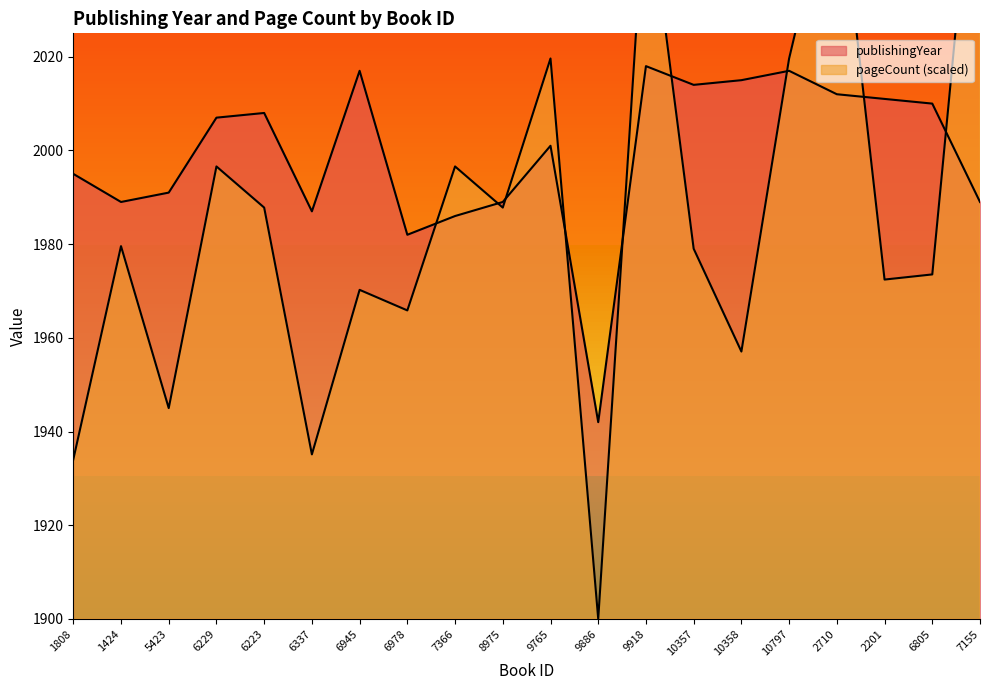

What is the difference between the publishingYear values at 9886 and 7155?

47.0